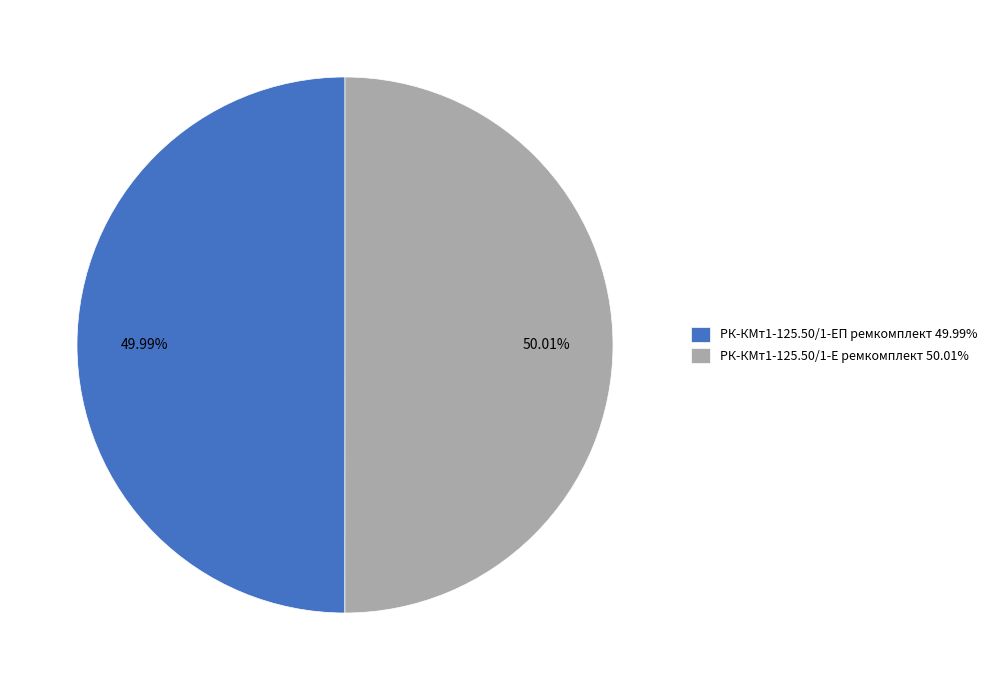

Is there any slice that represents more than half of the pie?

Yes